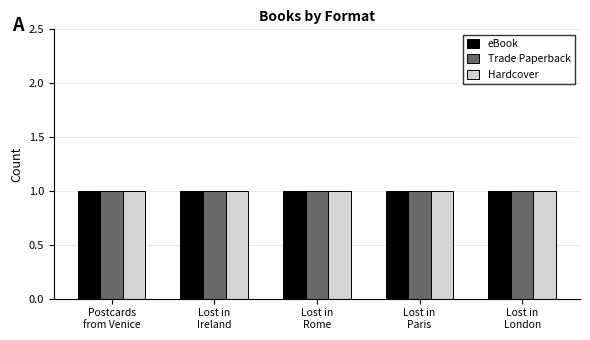

Rank the series by their maximum value, from lowest to highest.

eBook, Trade Paperback, Hardcover